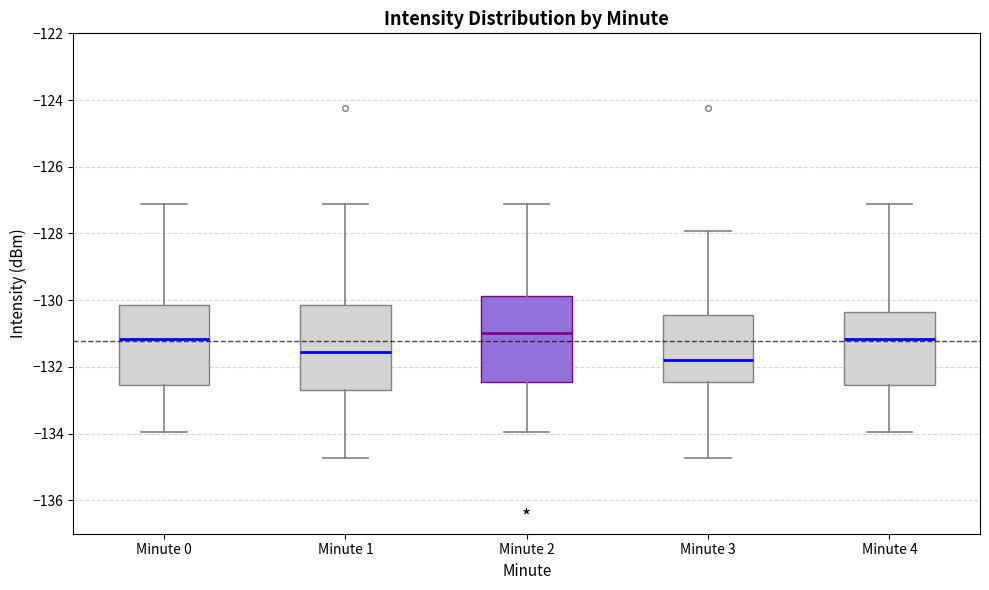

Where does the median line of the box for Minute 2 sit on the y-axis? The values are not printed on the chart, so give them approximately, as read against the axis.

-131.0